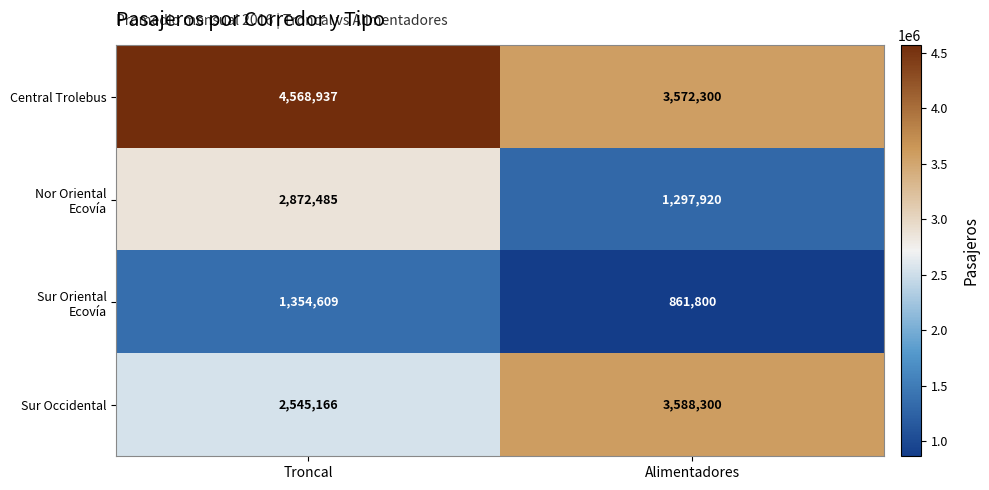

Read the Sur Occidental value at Troncal, to the nearest 10.

2545170